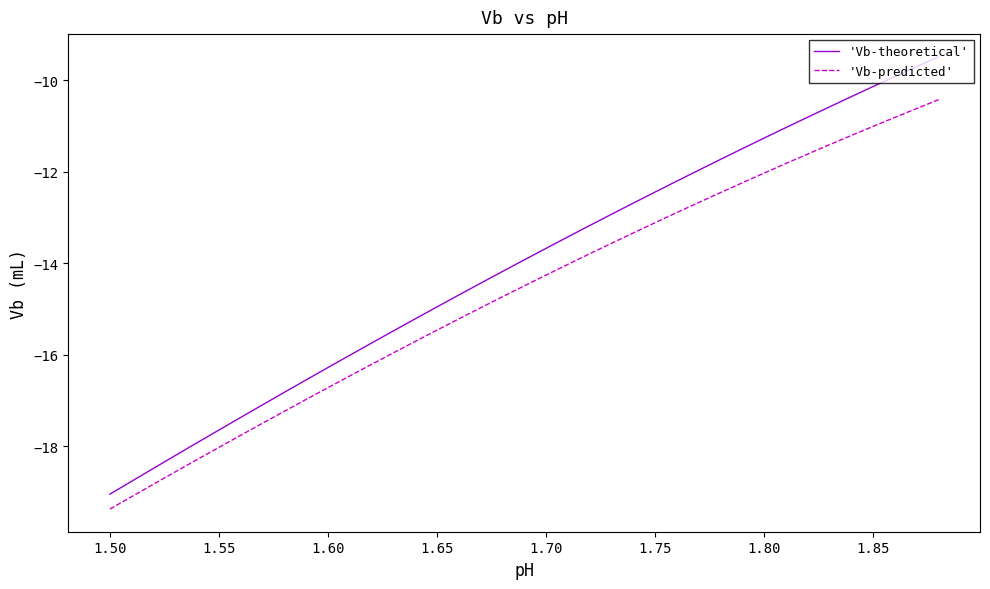

Which series has the widest spread of values?

'Vb-theoretical'